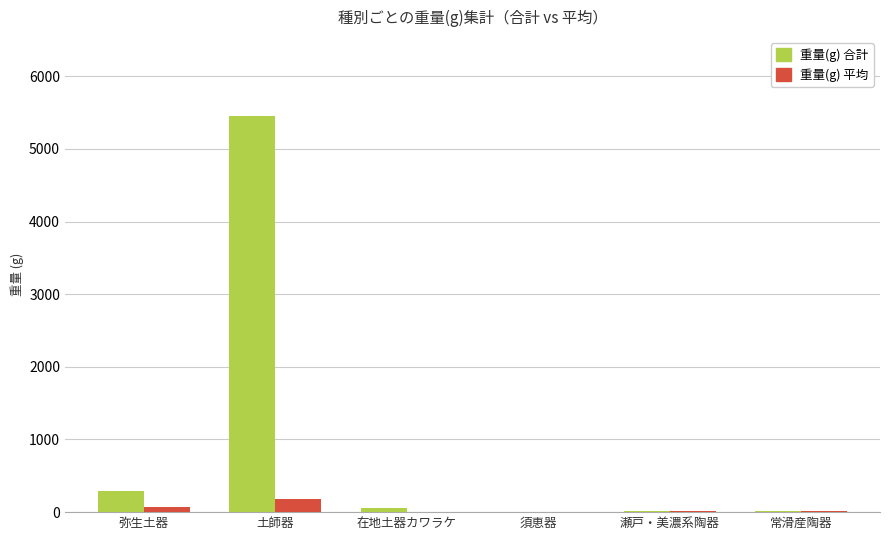

The value of 重量(g) 平均 at 土師器 is 174.2. True or false?

True